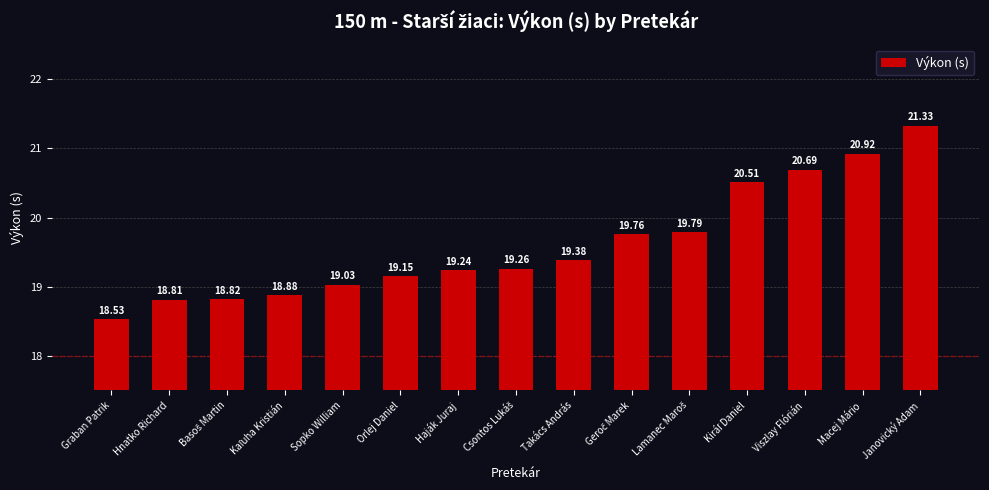

Does the chart contain stacked bars?

No